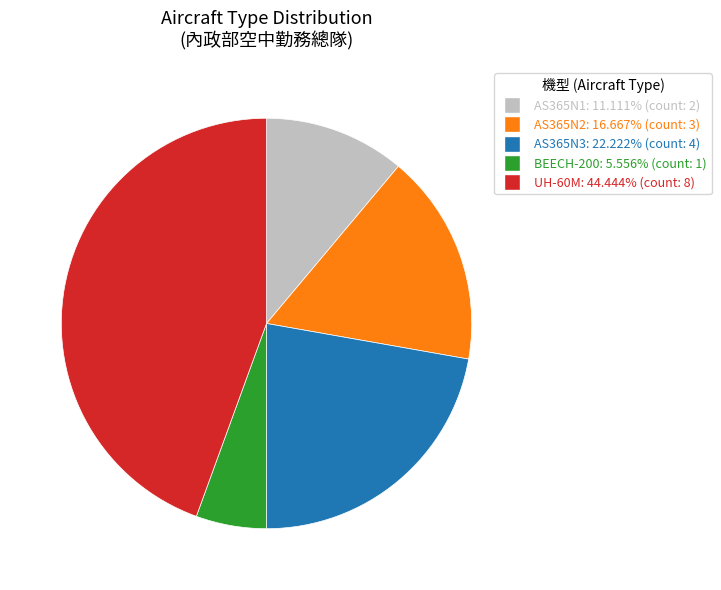

Is it true that BEECH-200 is 1% of the pie?

False